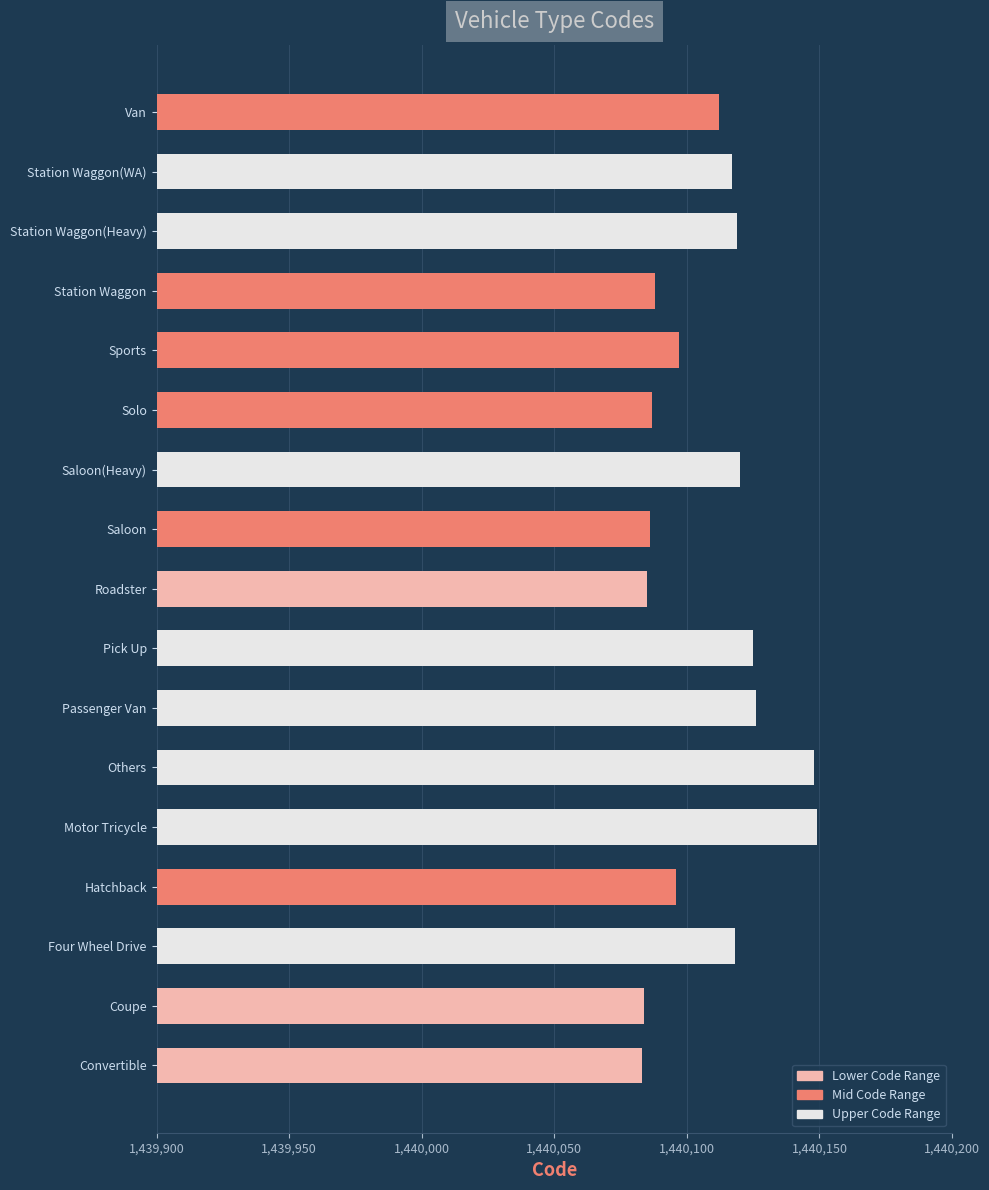

What is the change in value from Coupe to Passenger Van?

+42